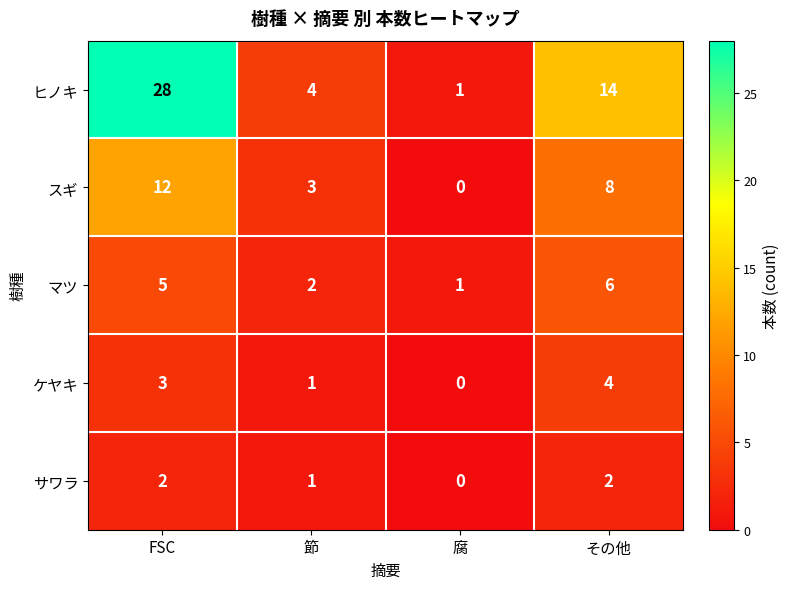

The スギ series shows 4 at その他. True or false?

False